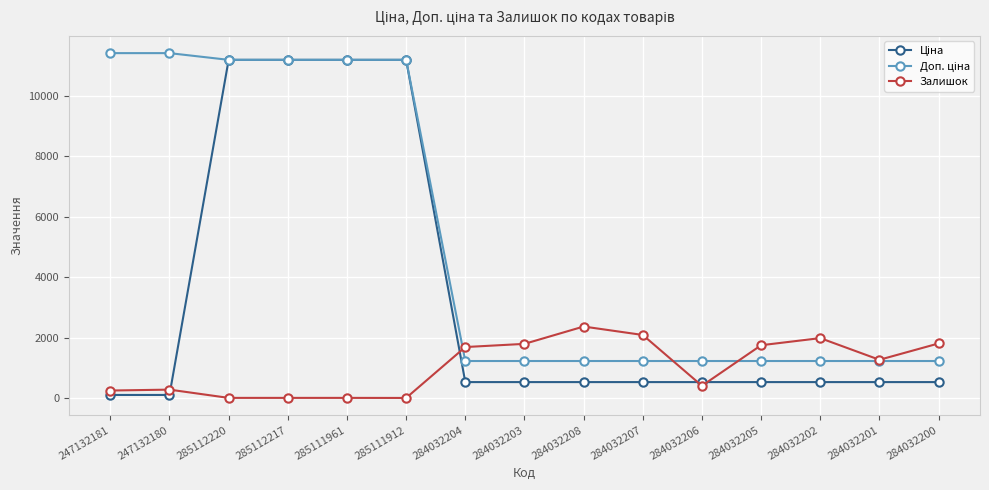

What position from the left is 284032204?

7